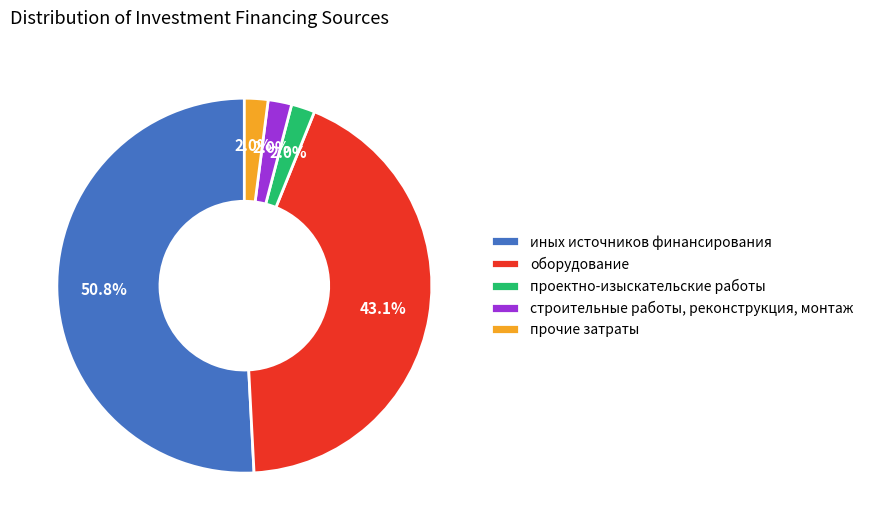

To the nearest percent, what percentage of the pie is оборудование?

43%